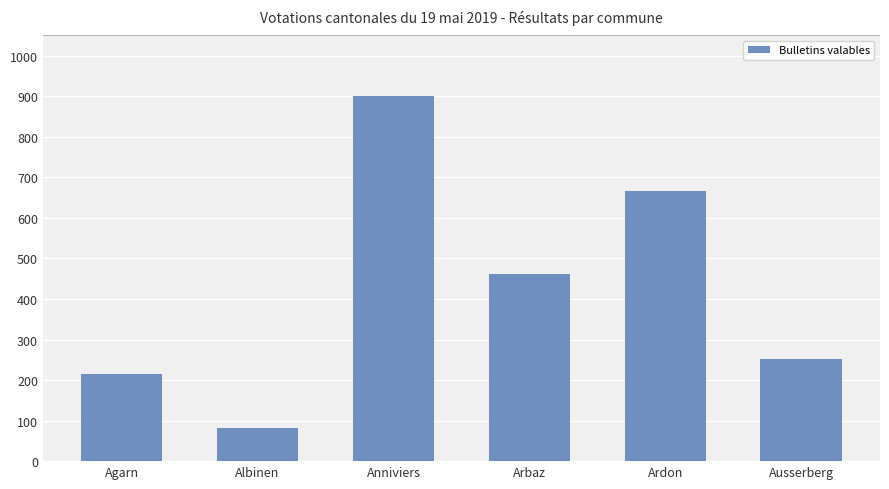

What is the change in value from Agarn to Ardon?

+452